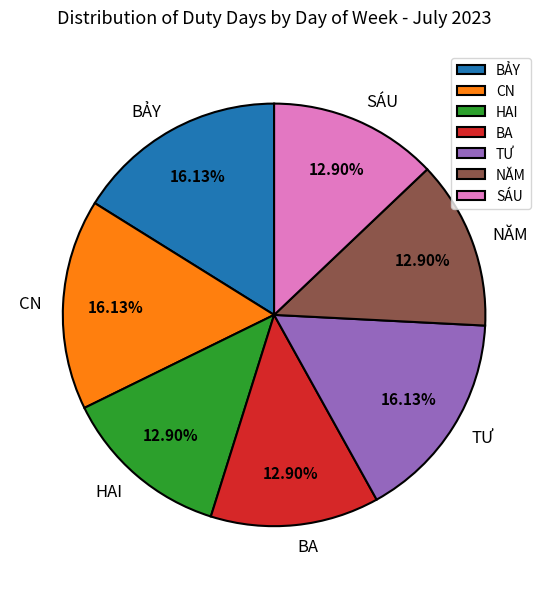

True or false: TƯ accounts for 1% of the total.

False